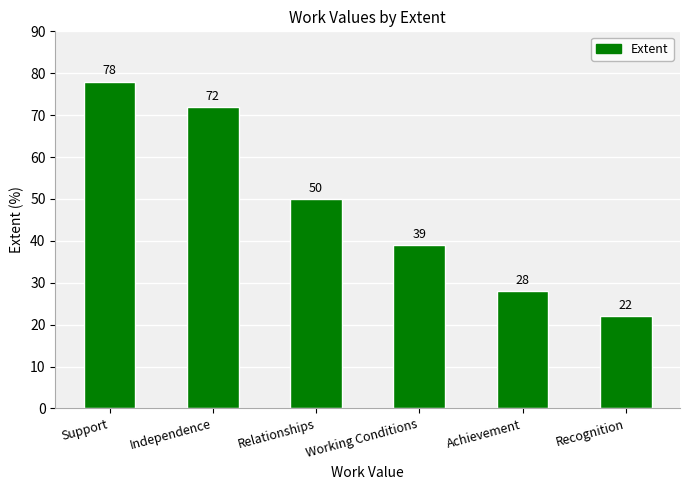

What is the difference between the maximum and minimum values?

56